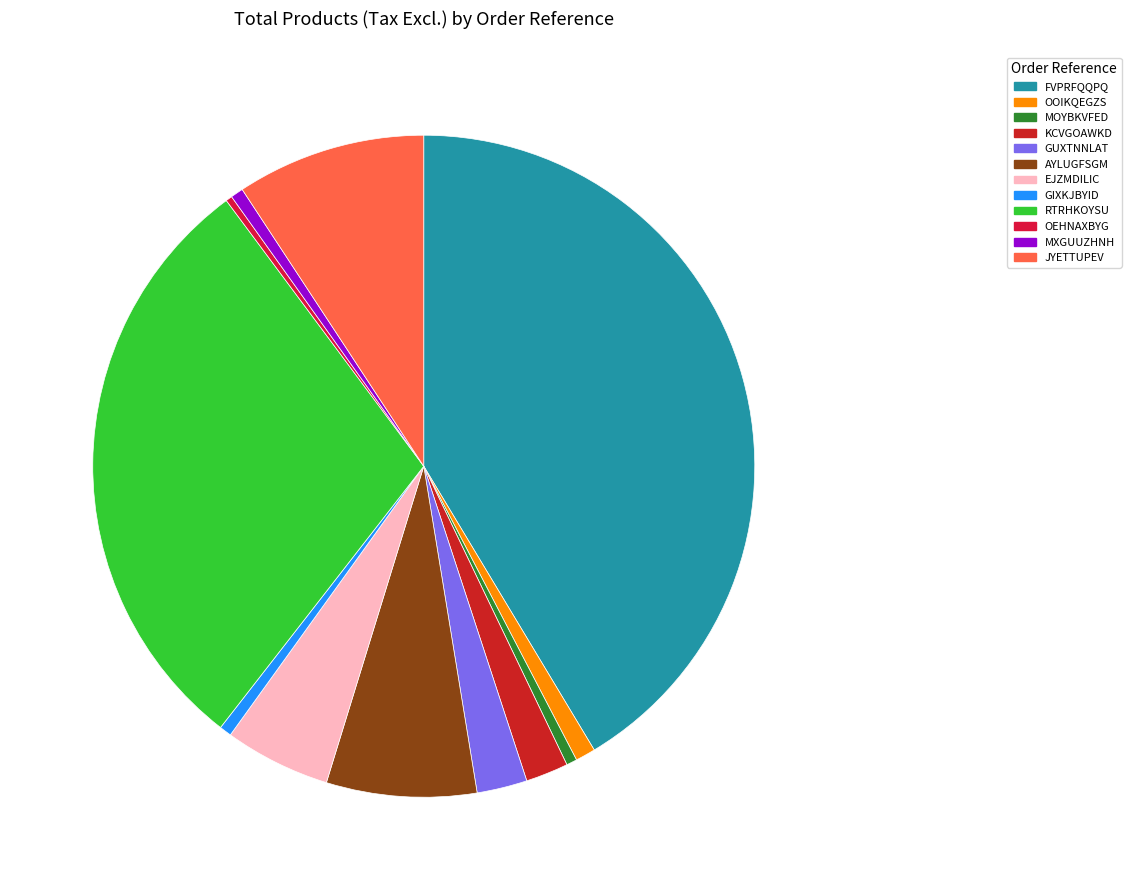

Is there any slice that represents more than half of the pie?

No